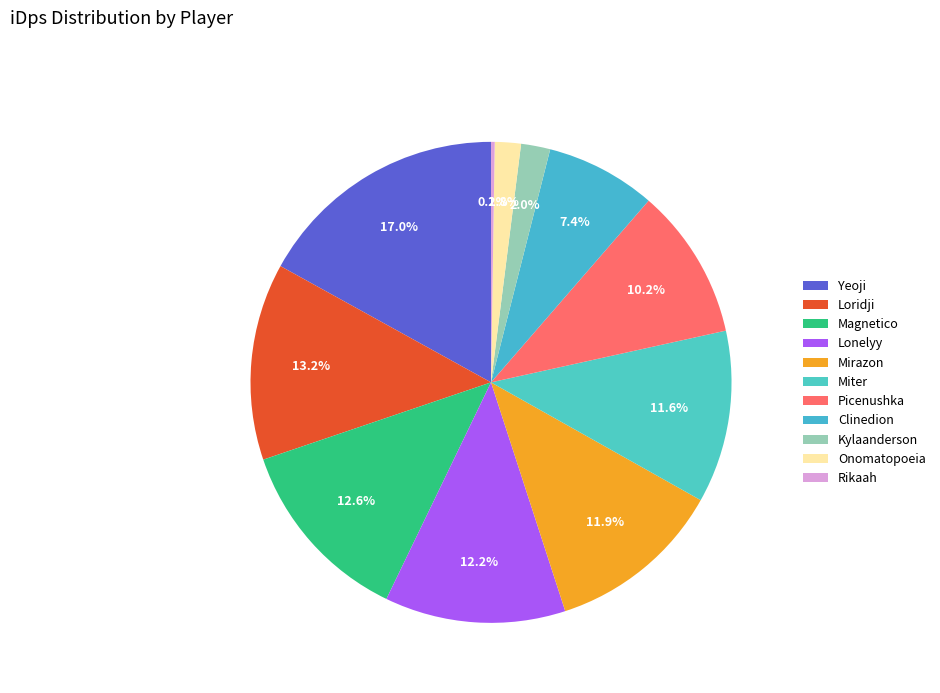

True or false: Magnetico accounts for 13% of the total.

True